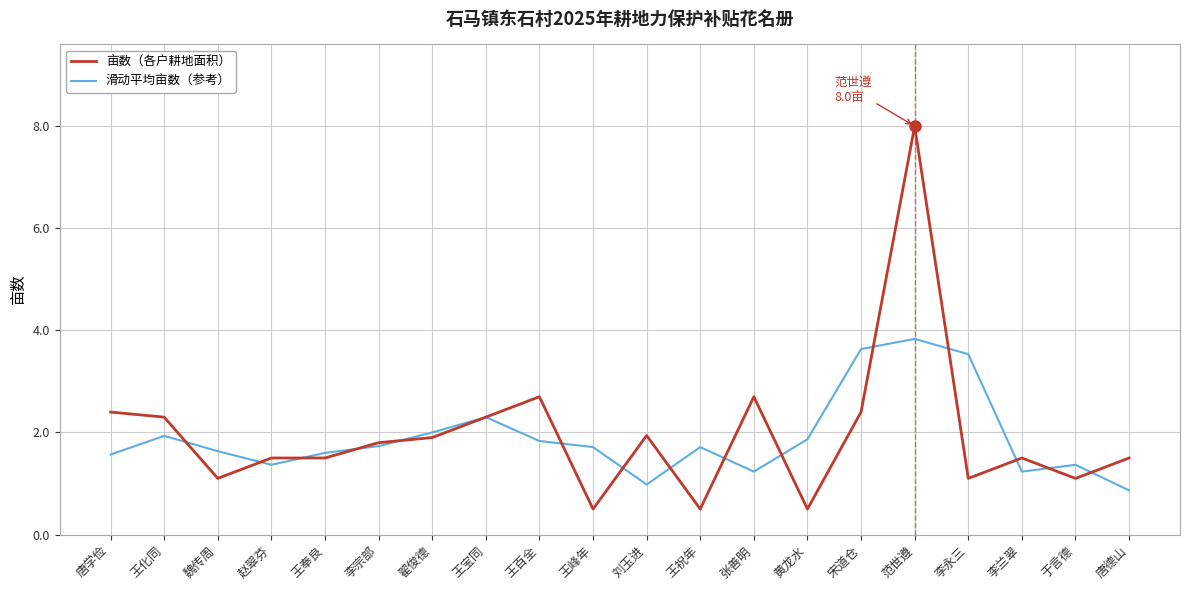

List the series in order of their peak value, lowest first.

滑动平均亩数（参考）, 亩数（各户耕地面积）